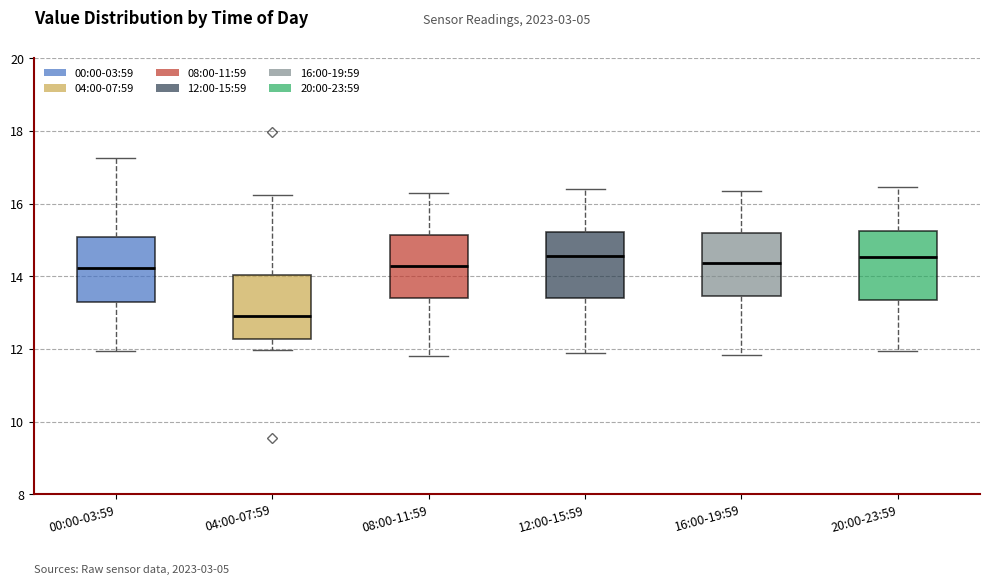

Reading left to right, read every box against the y-axis: the position of its median line, the range the box covers, and the ends of its whiskers. The values are not printed on the chart, so give them approximately, as read against the axis.

00:00-03:59: median 14.2, box 13.4 to 15.0, whiskers 12.0 to 17.2
04:00-07:59: median 13.0, box 12.2 to 14.0, whiskers 12.0 to 16.2
08:00-11:59: median 14.4, box 13.4 to 15.2, whiskers 11.8 to 16.4
12:00-15:59: median 14.6, box 13.4 to 15.2, whiskers 12.0 to 16.4
16:00-19:59: median 14.4, box 13.4 to 15.2, whiskers 11.8 to 16.4
20:00-23:59: median 14.6, box 13.4 to 15.2, whiskers 12.0 to 16.4